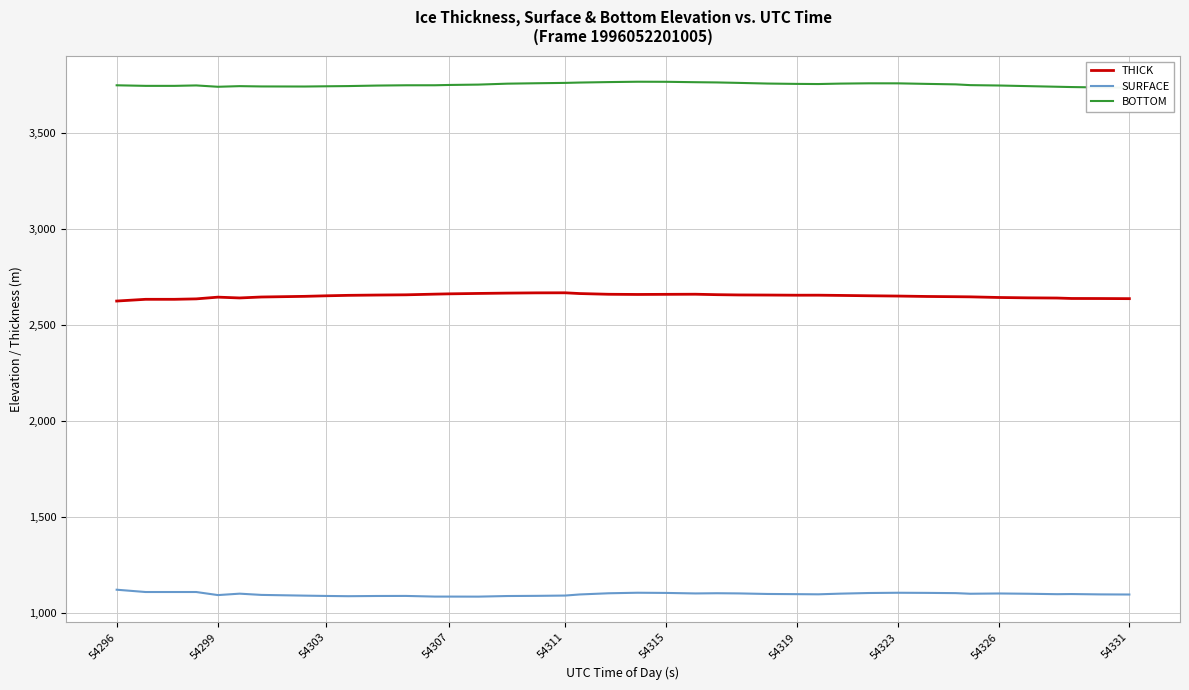

How many data points in SURFACE are above 1101?

20